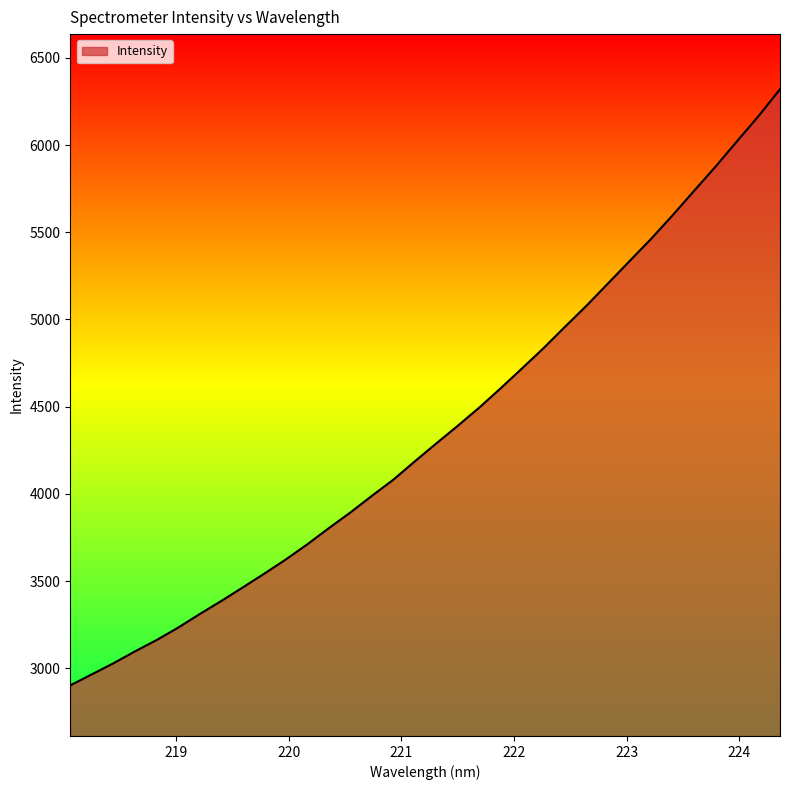

What is the greatest value displayed?

6320.1